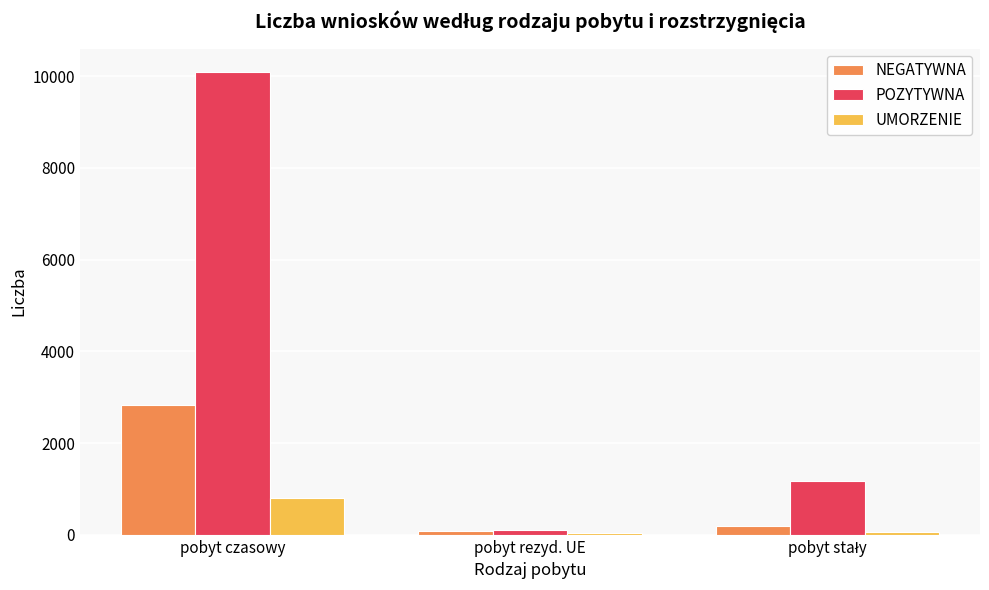

How many series are shown in this chart?

3